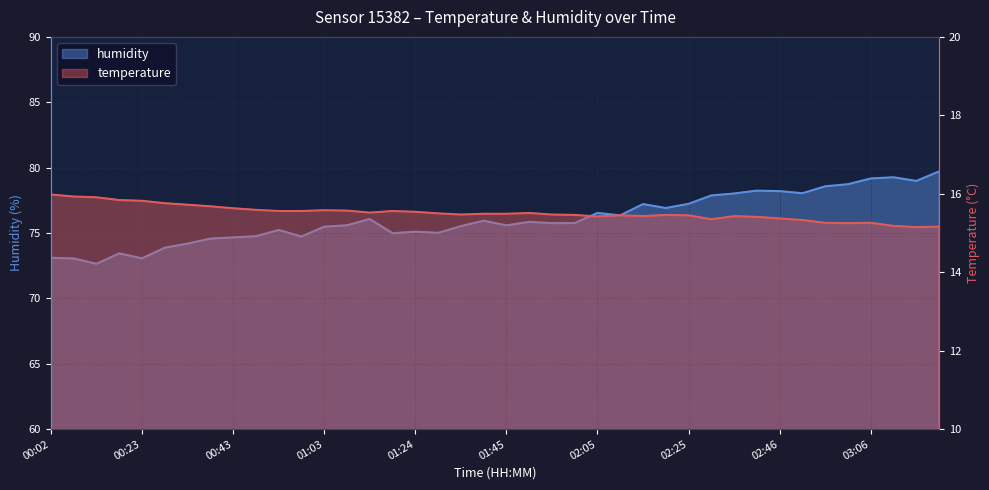

List the series in order of their overall mean, lowest first.

temperature, humidity